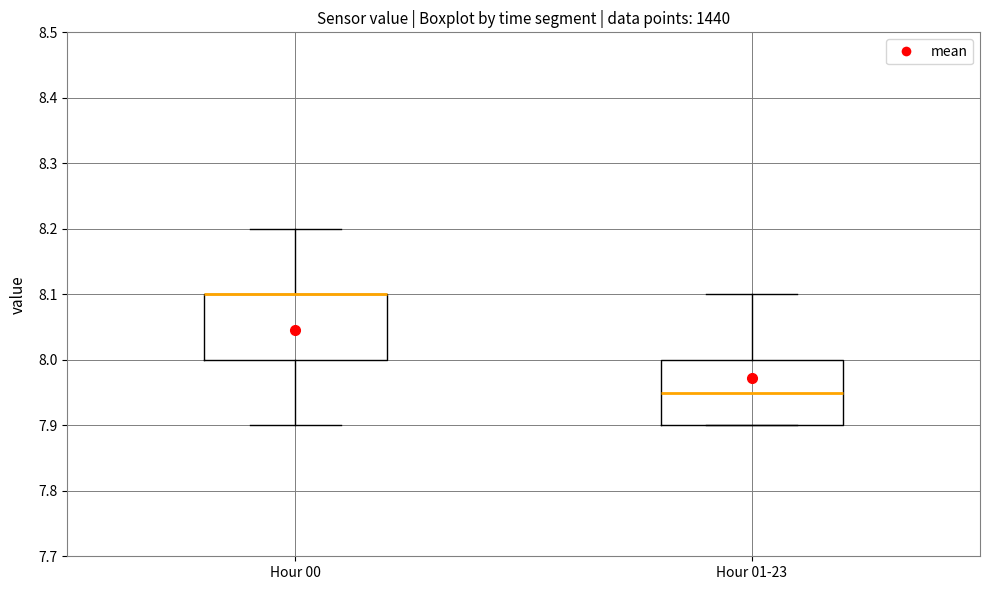

Reading left to right, transcribe this box plot: for each box, give where its median line is, the range the box spans, and where its two whiskers end, as read against the y-axis. The values are not printed on the chart, so give them approximately, as read against the axis.

Hour 00: median 8.10 (drawn on the box's upper edge), box 8.00 to 8.10, whiskers 7.90 to 8.20
Hour 01-23: median 7.95, box 7.90 to 8.00, whiskers 7.90 to 8.10